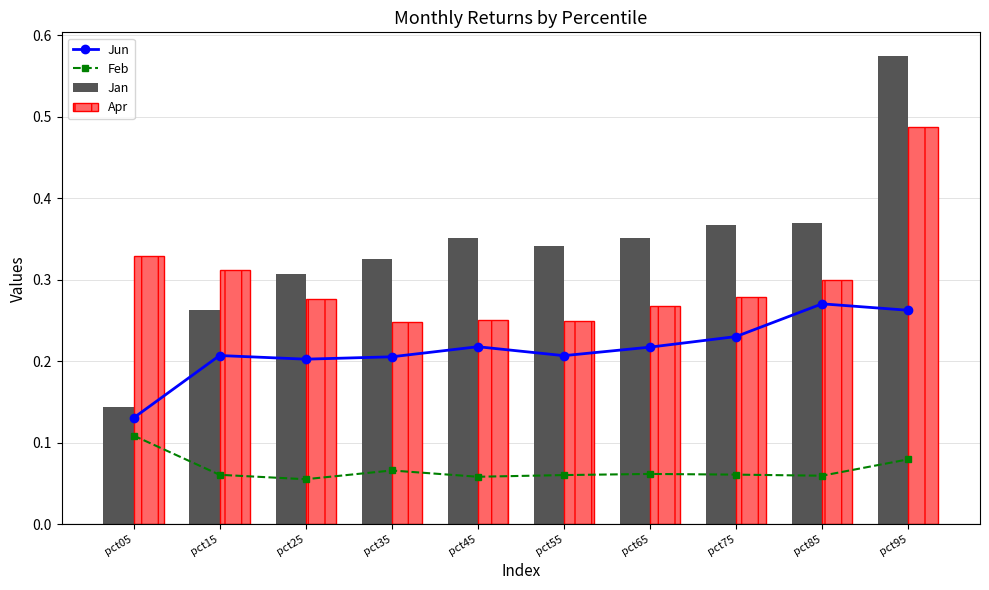

The Jan series shows 0.2 at pct15. True or false?

False